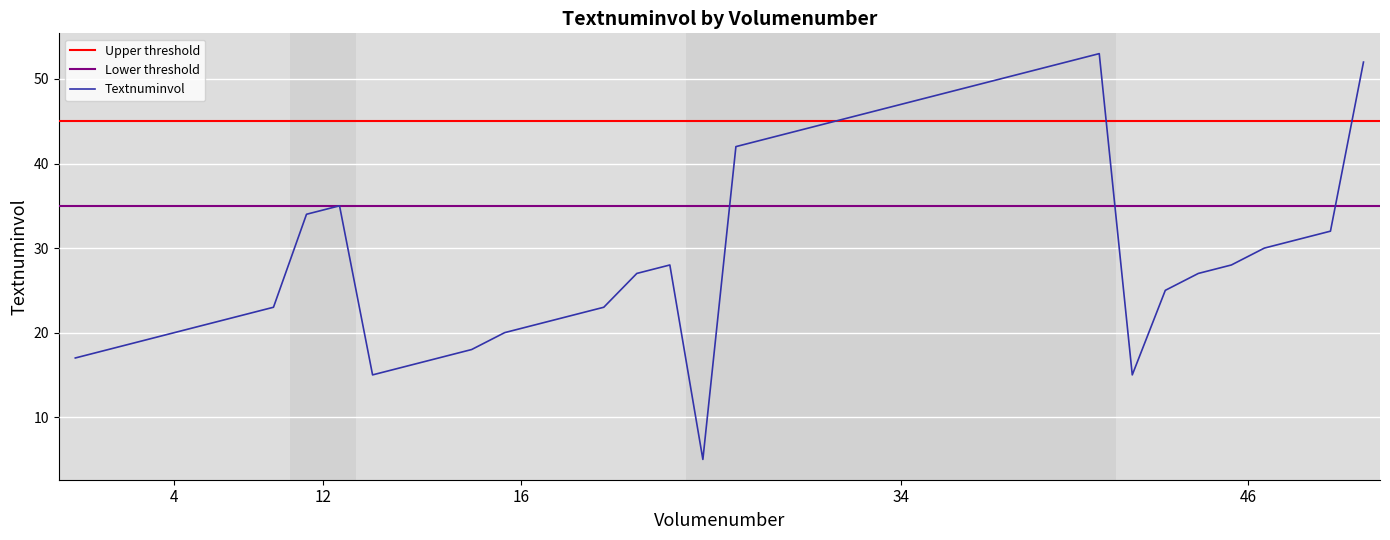

What is the minimum value for Textnuminvol?

5